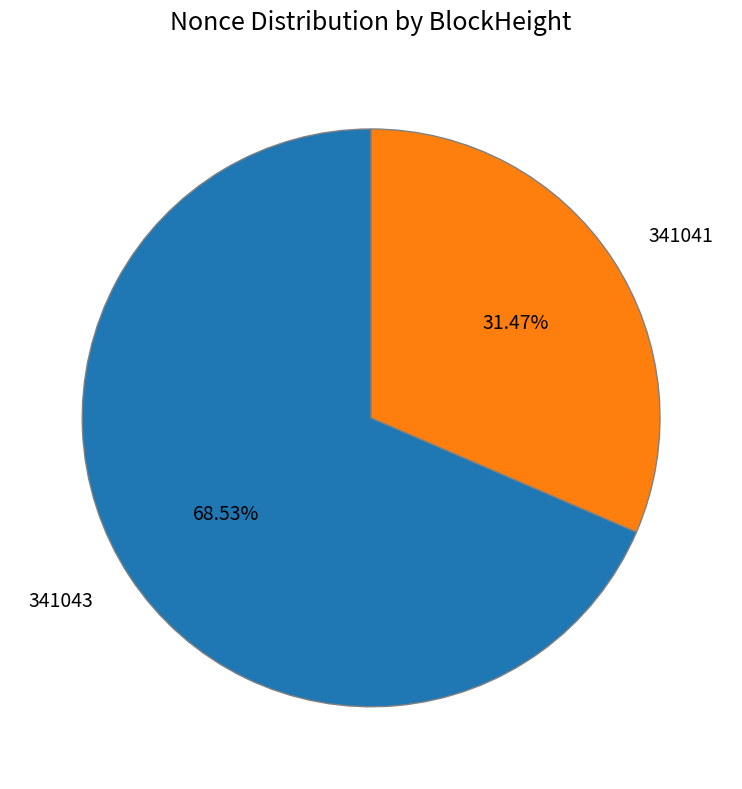

True or false: 341041 accounts for 31% of the total.

True